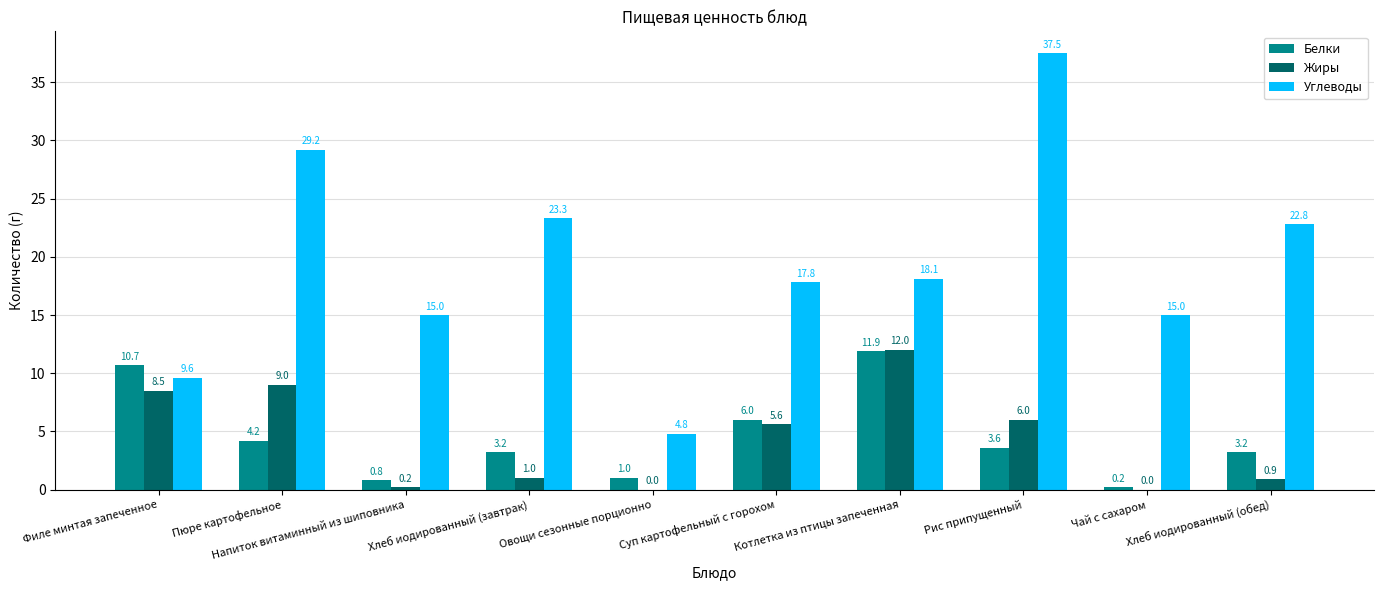

True or false: Углеводы has a value of 8.7 at Напиток витаминный из шиповника.

False